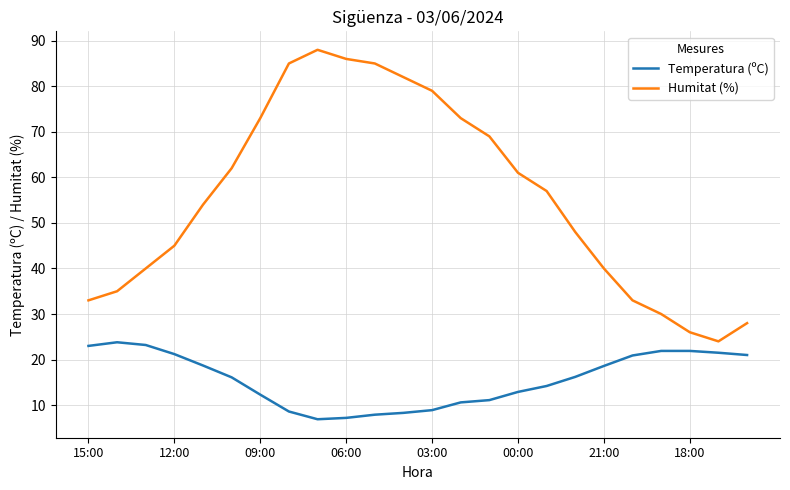

Does the chart have visible grid lines?

Yes